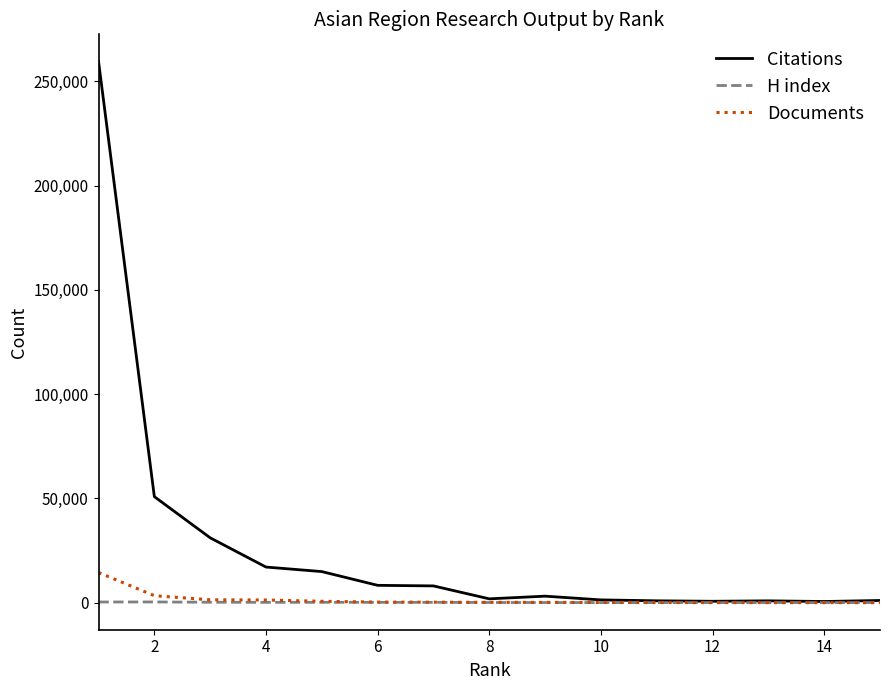

Which series has the largest range (max minus min)?

Citations